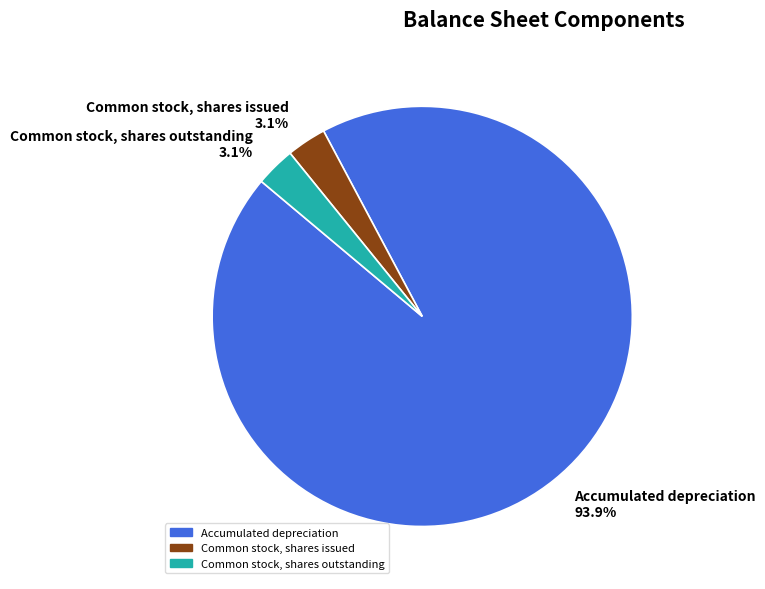

Is Accumulated depreciation the majority of the pie?

Yes